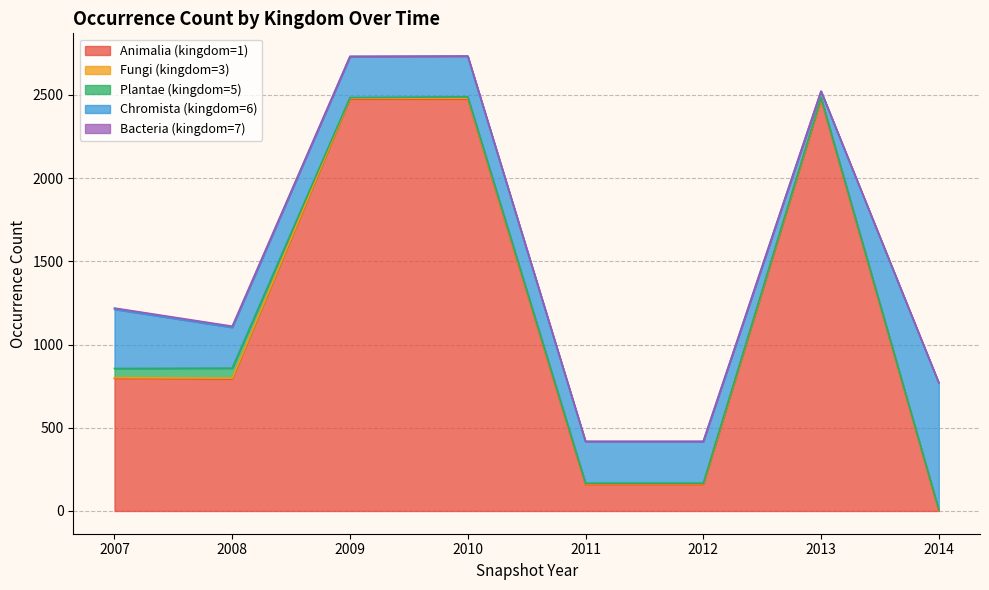

What is the difference between the second highest and second lowest values in the Plantae (kingdom=5) series?

52